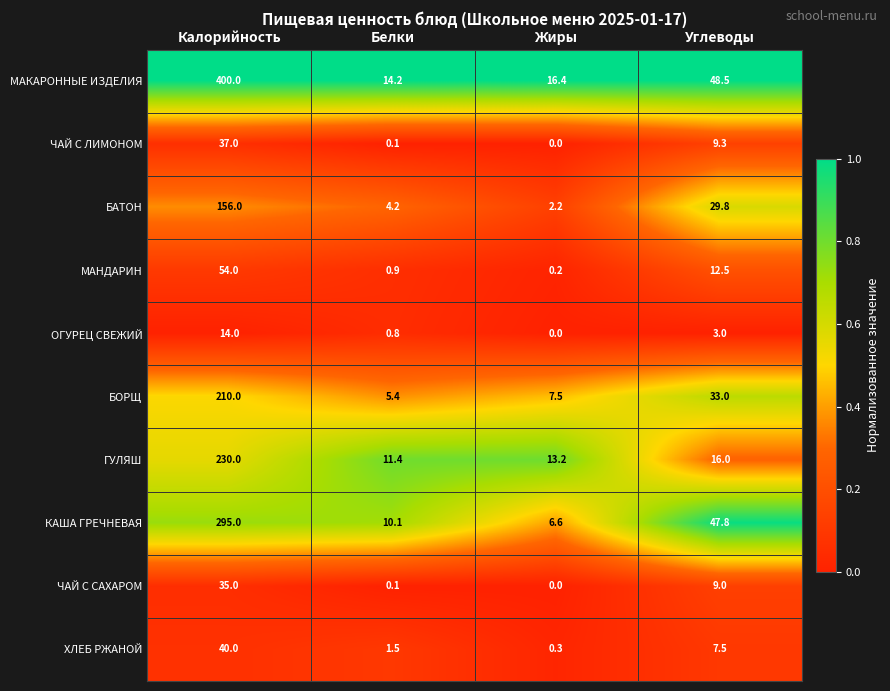

What is the difference between the ХЛЕБ РЖАНОЙ values at Белки and Калорийность?

38.5